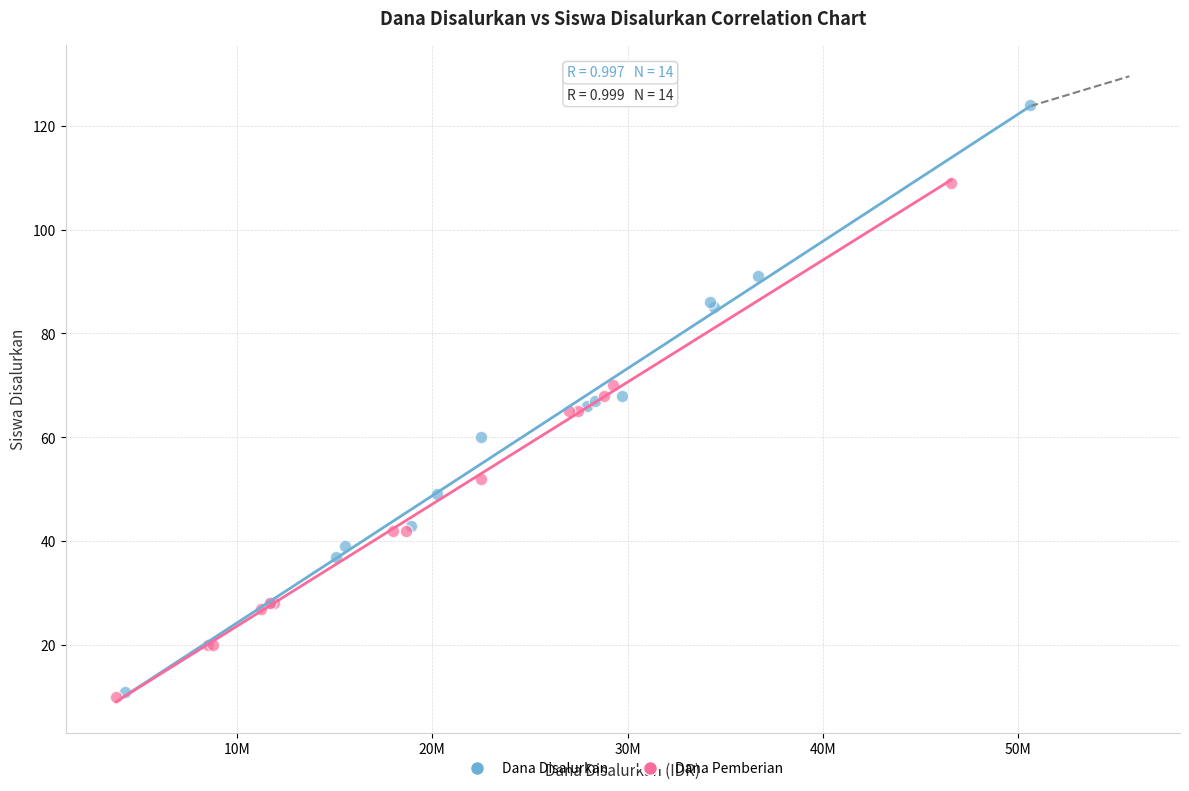

Which series reaches the maximum Y coordinate?

Dana Disalurkan